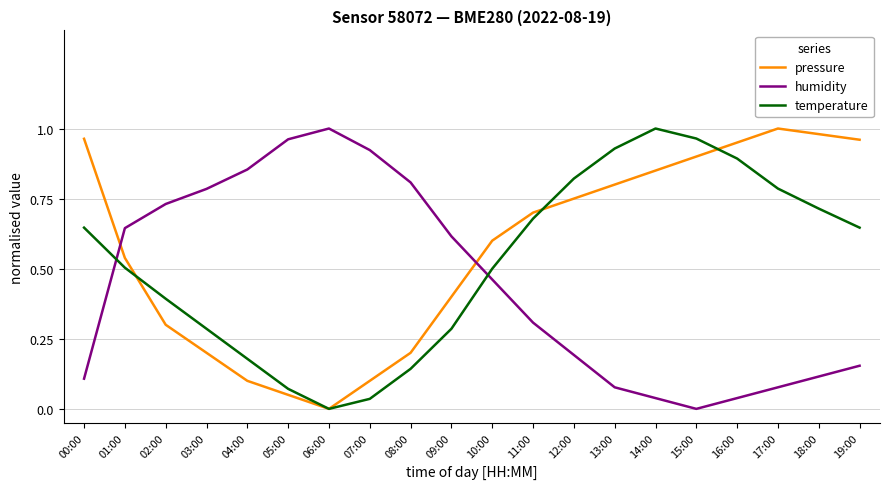

How many times do humidity and temperature cross each other?

2